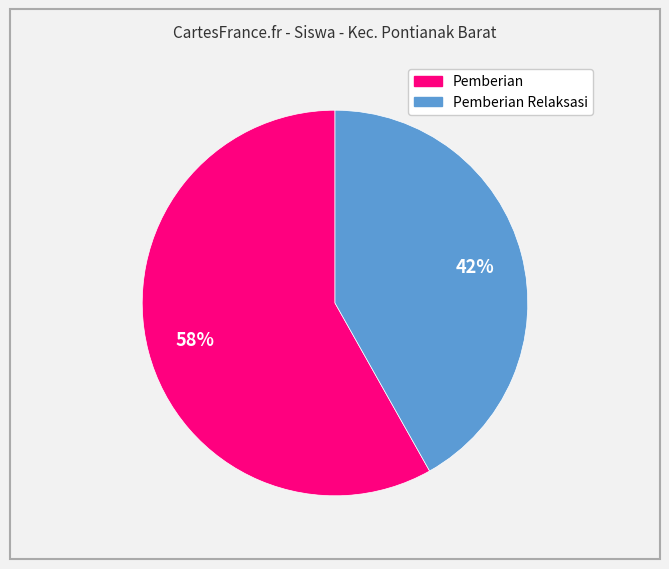

To the nearest percent, what is the difference between the largest and smallest slice percentages?

16%